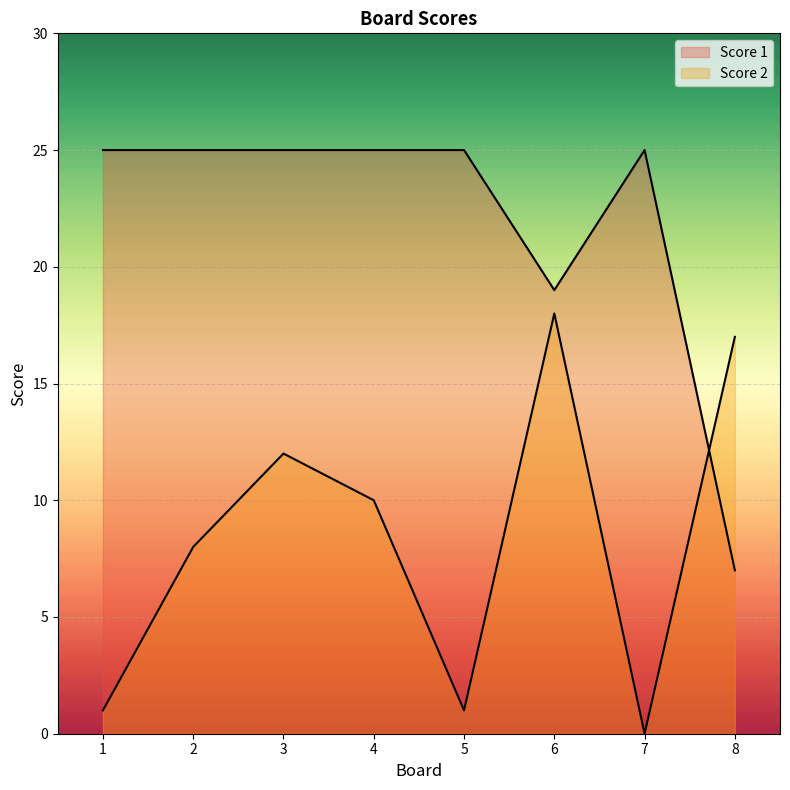

How many interior local valleys does the Score 2 series have?

2